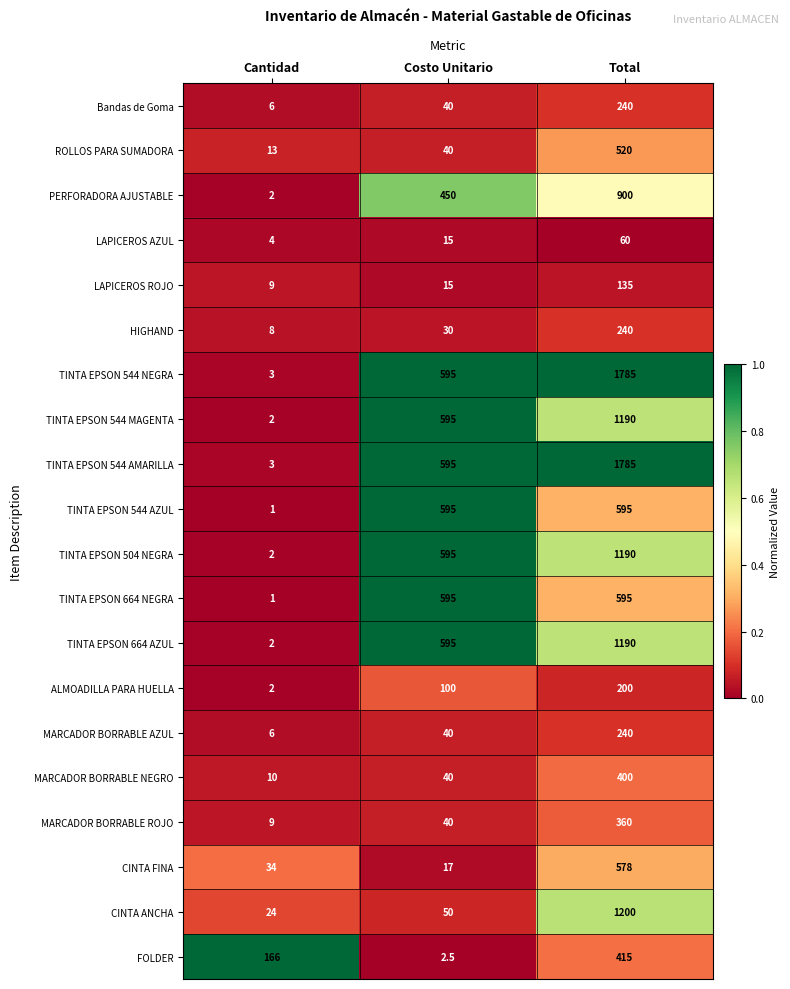

Which category has the lowest value in the ROLLOS PARA SUMADORA series?

Cantidad